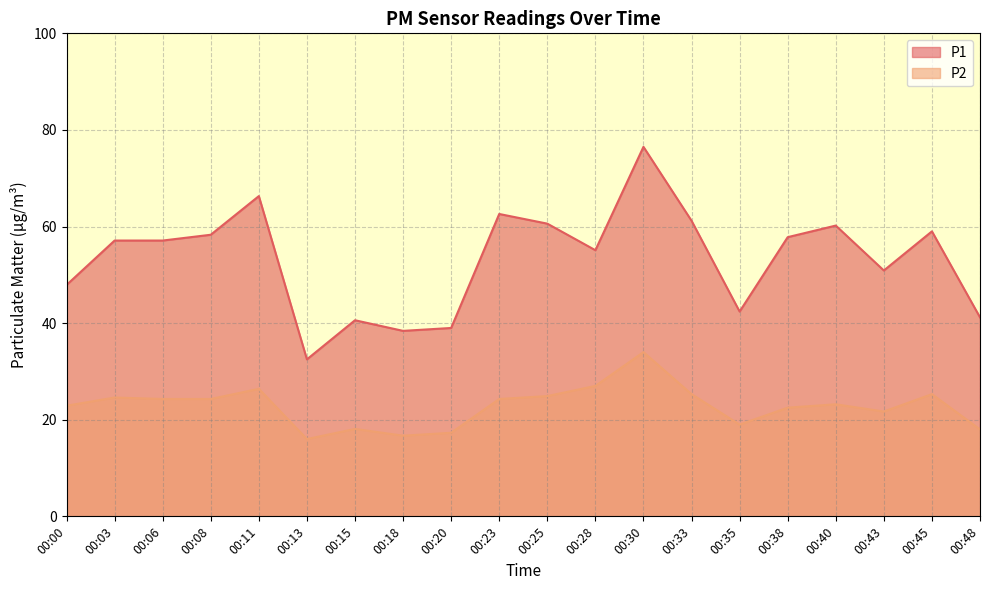

How many values in the P2 series are below 24?

10